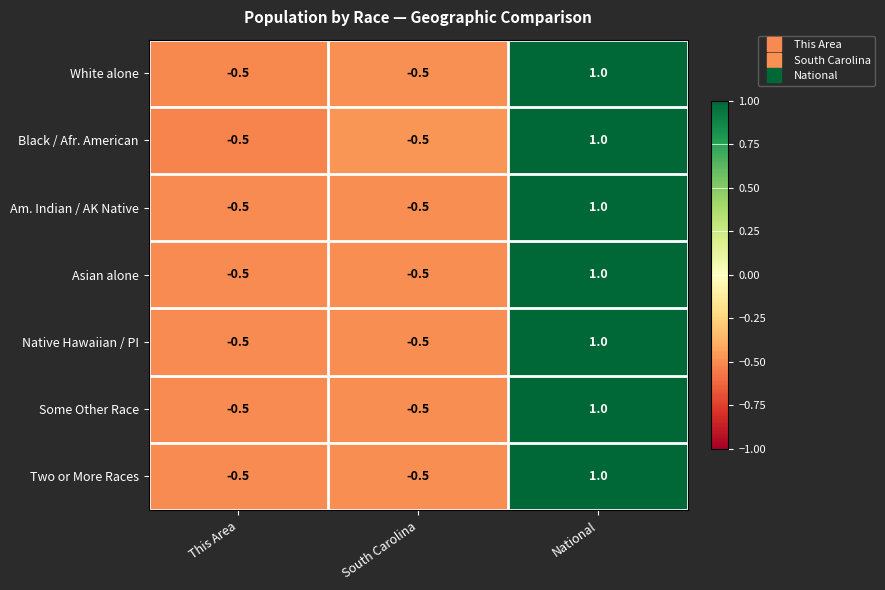

At which category does the chart reach its peak across all series?

National